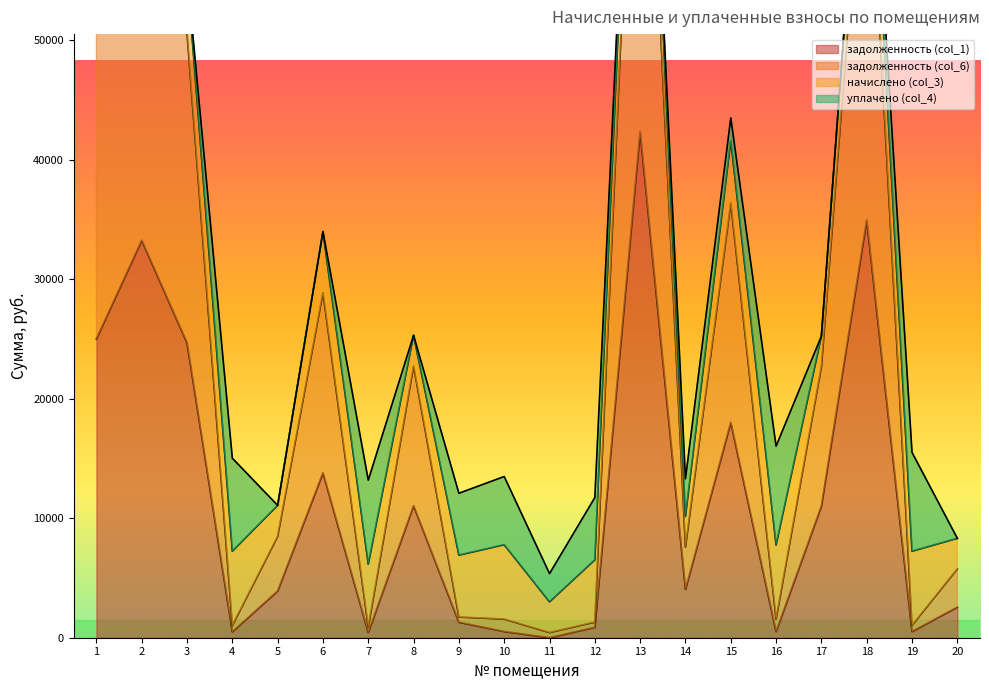

What is the maximum value for задолженность (col_1)?

42350.4